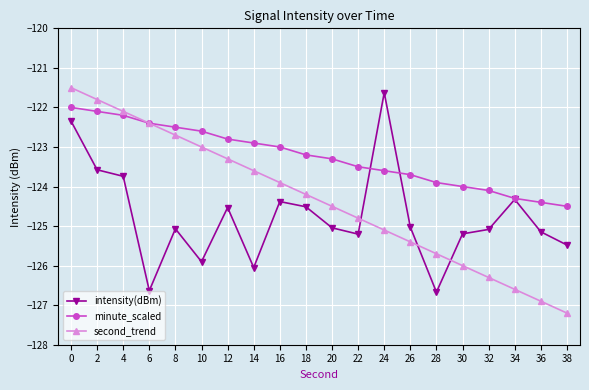

How many distinct data groups are displayed?

3